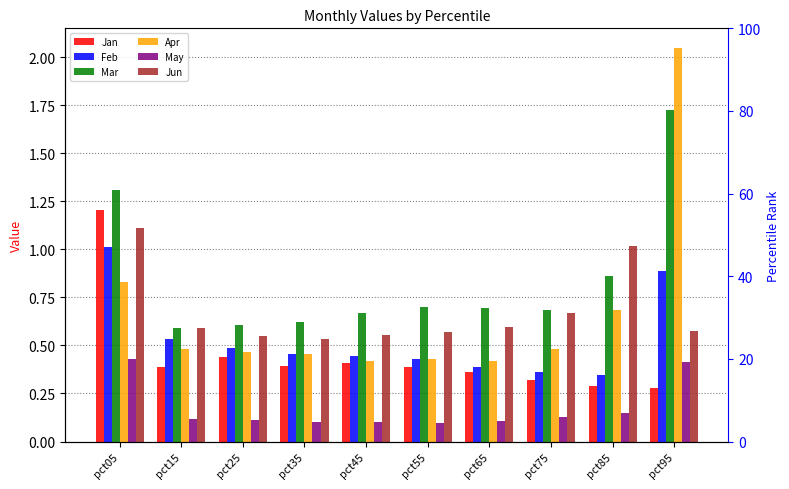

At how many categories does at least one series exceed 1?

3